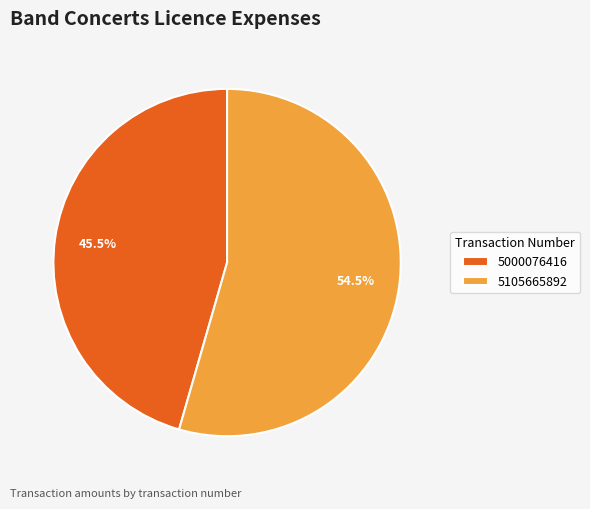

Is there a majority slice in this chart?

Yes